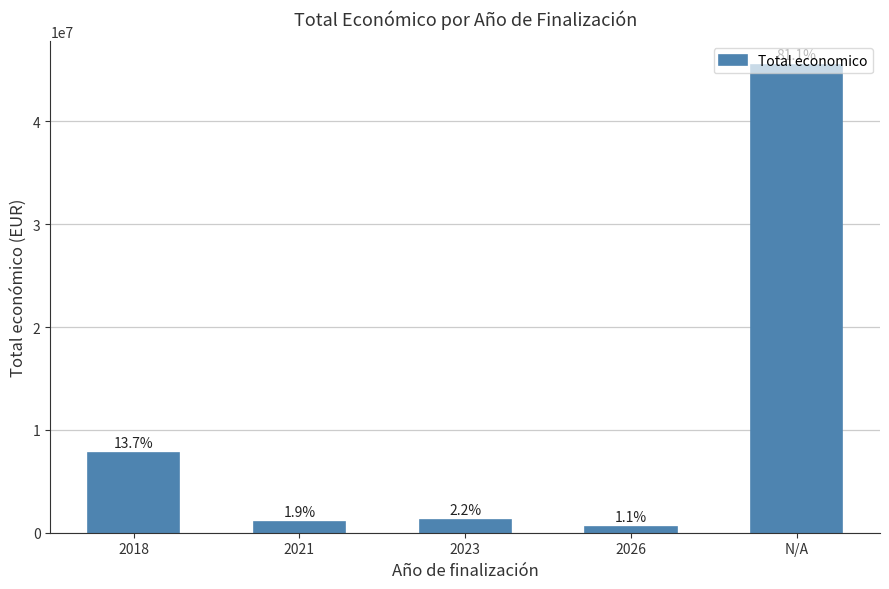

Between N/A and 2018, which is larger?

N/A